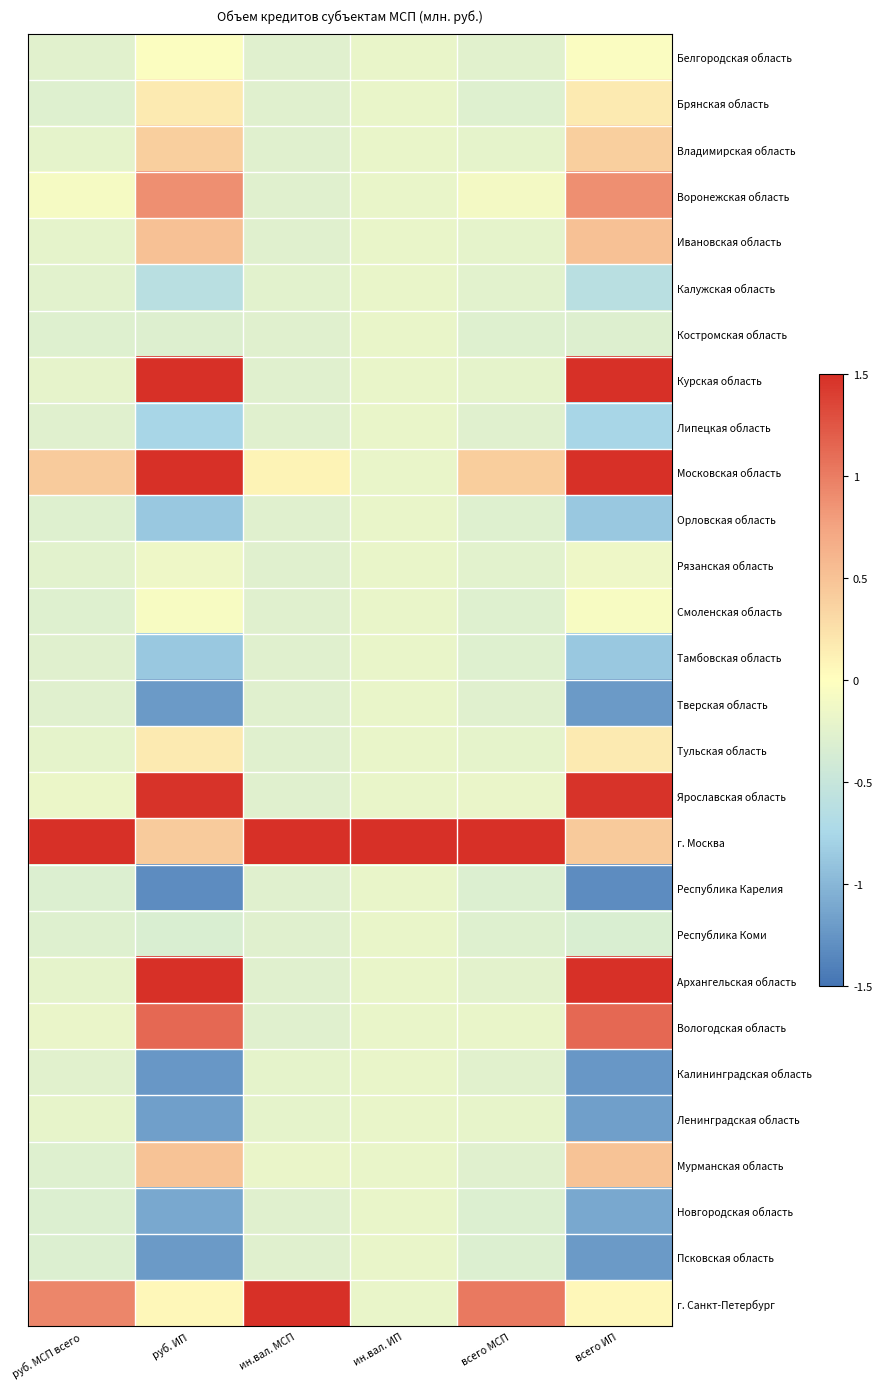

Rank the series by their maximum value, from lowest to highest.

Калужская область, Костромская область, Липецкая область, Орловская область, Тамбовская область, Тверская область, Республика Карелия, Республика Коми, Калининградская область, Ленинградская область, Новгородская область, Псковская область, Рязанская область, Смоленская область, Белгородская область, Брянская область, Тульская область, Владимирская область, Мурманская область, Ивановская область, Воронежская область, Вологодская область, Ярославская область, Курская область, Московская область, г. Москва, Архангельская область, г. Санкт-Петербург